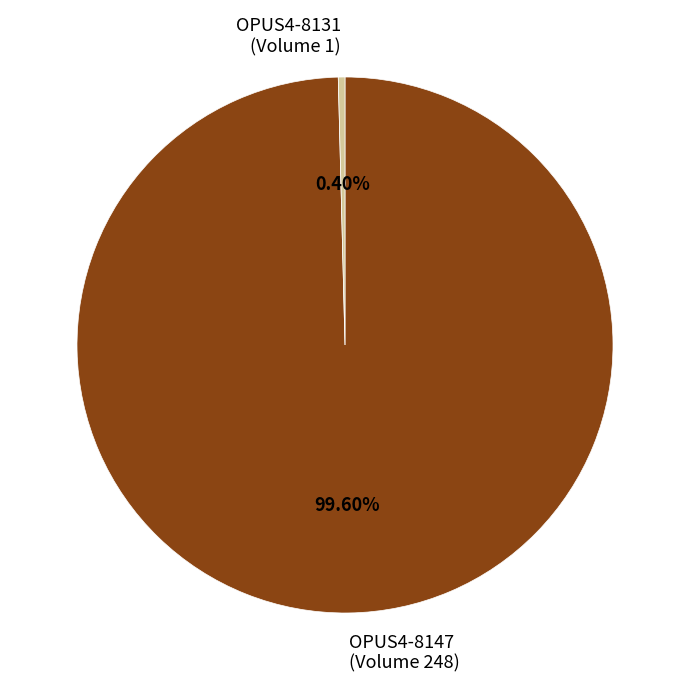

To the nearest percent, what portion does OPUS4-8147 (Volume 248) represent?

100%